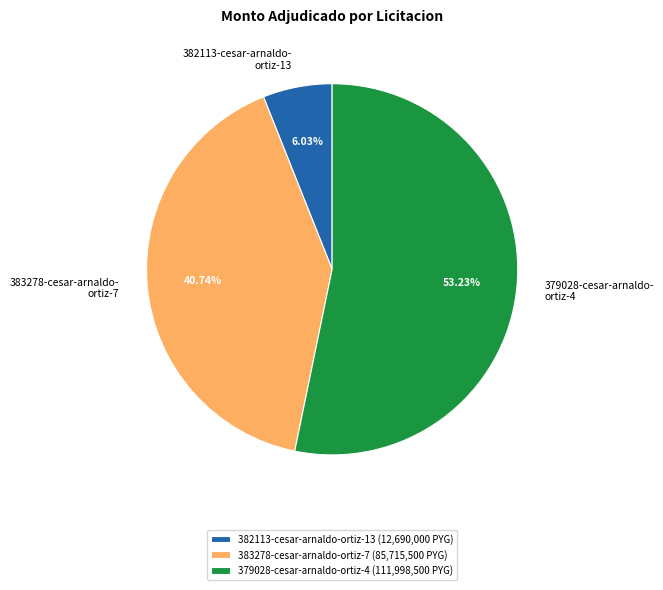

Rank the categories by value from highest to lowest.

379028-cesar-arnaldo-ortiz-4, 383278-cesar-arnaldo-ortiz-7, 382113-cesar-arnaldo-ortiz-13